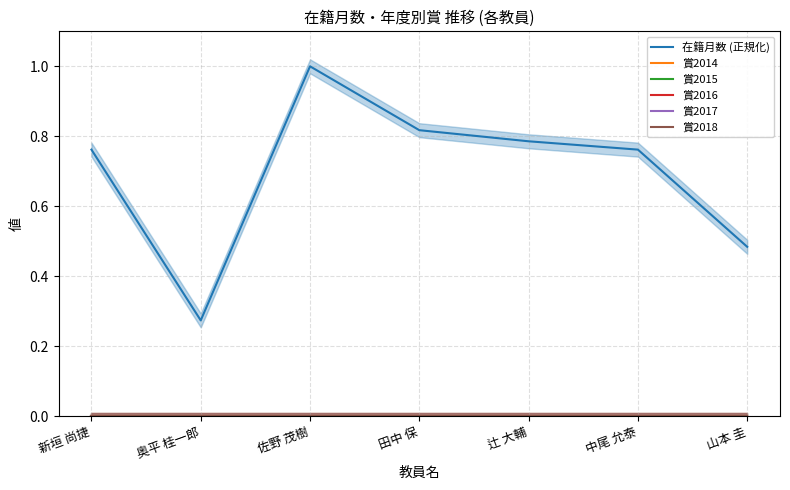

Rank the series by their maximum value, from lowest to highest.

賞2014, 賞2015, 賞2016, 賞2017, 賞2018, 在籍月数 (正規化)